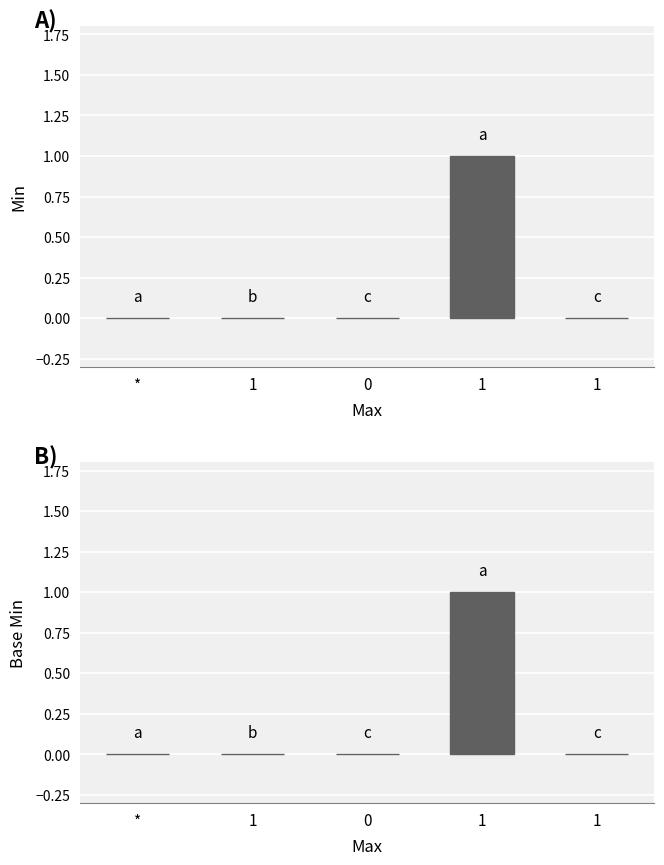

The value of Base Min at 1 is 2. True or false?

False